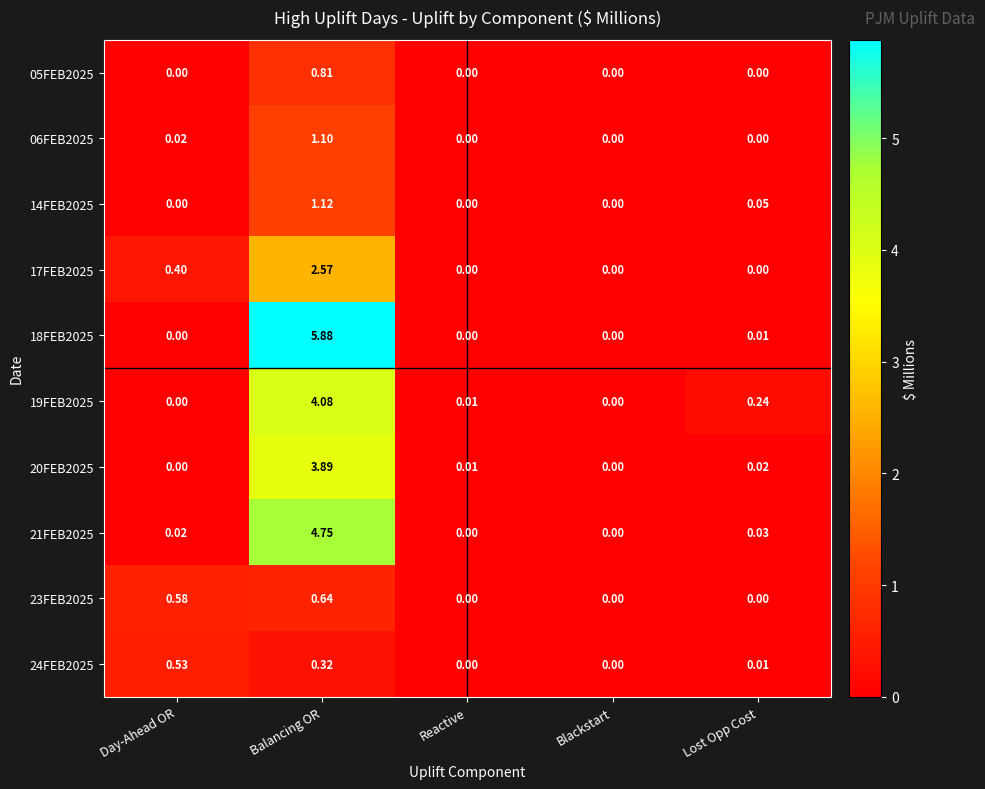

What is the total value across all series at Balancing OR?

25.2